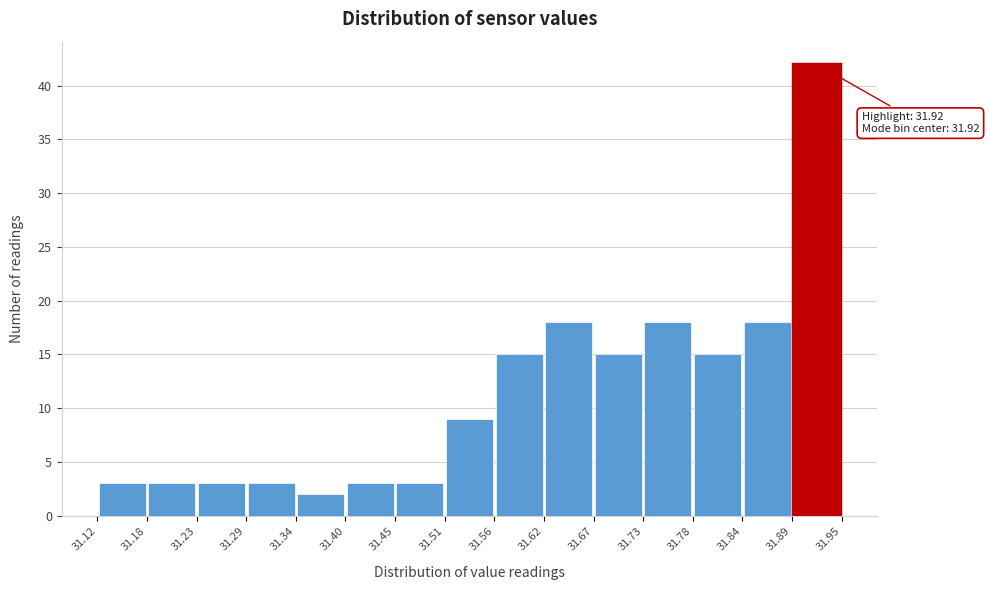

Over which range of the x-axis is the bar tallest?

31.89 to 31.95